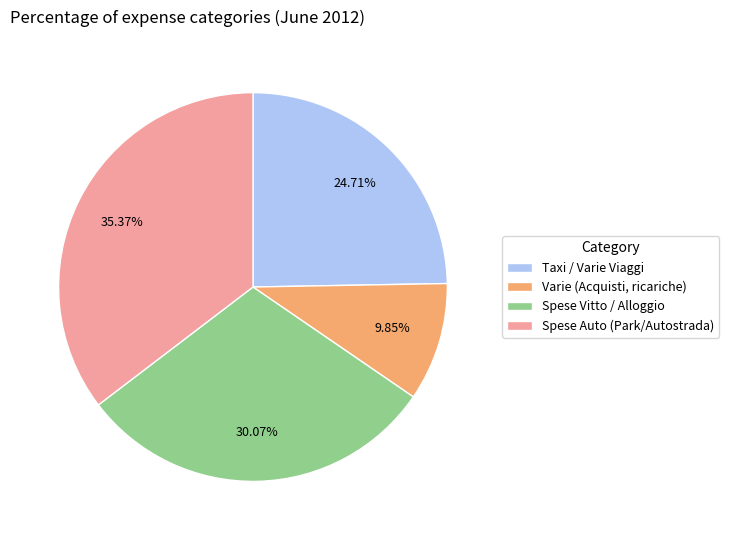

Count the number of slices in the pie.

4